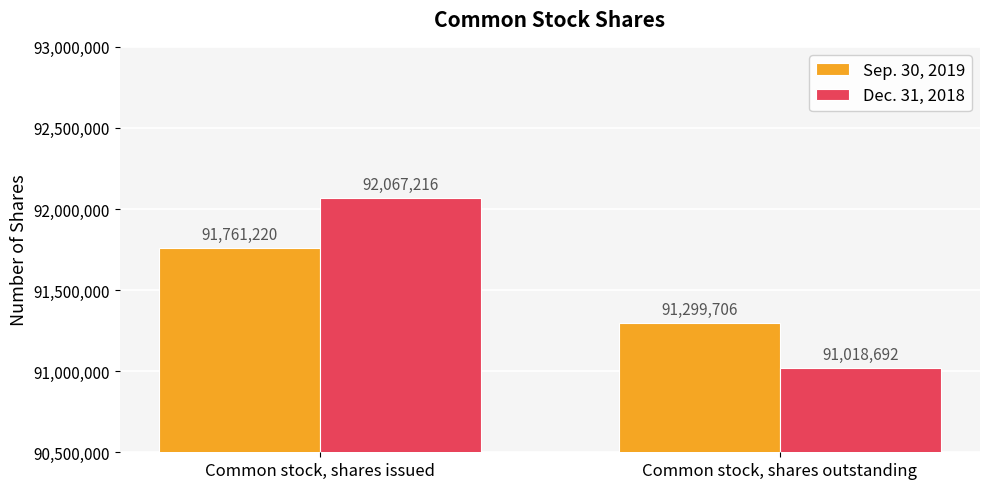

List the labels in order of Sep. 30, 2019 value, smallest first.

Common stock, shares outstanding, Common stock, shares issued